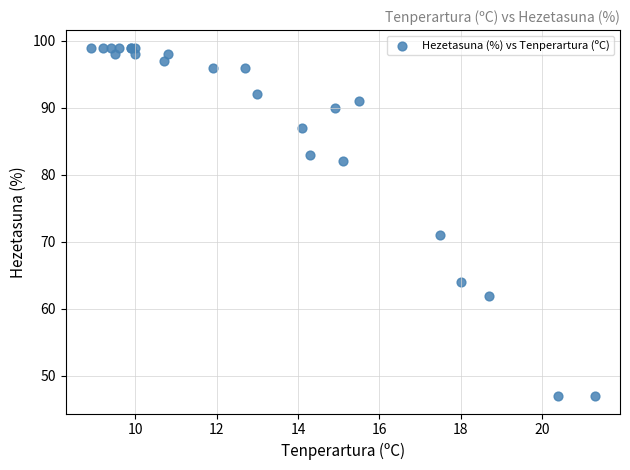

What Y value in the scatter plot is closest to 73?

71